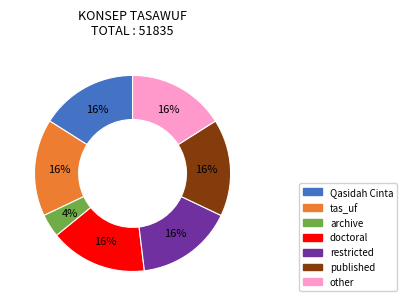

What is the ratio of the value at other to the value at published?

1.0